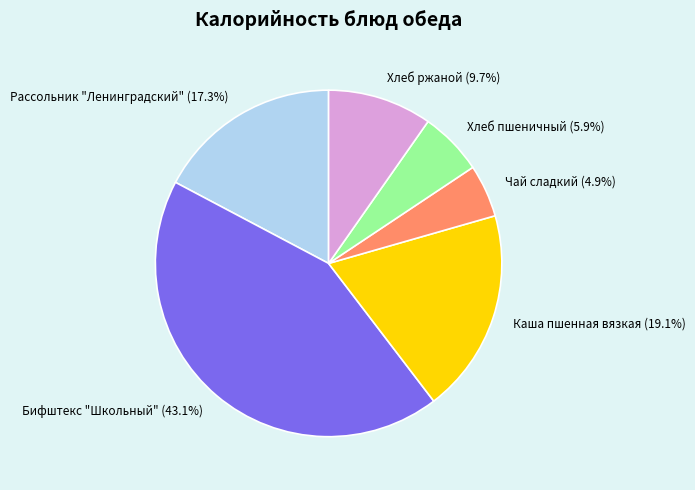

Is it true that Каша пшенная вязкая is 6% of the pie?

False